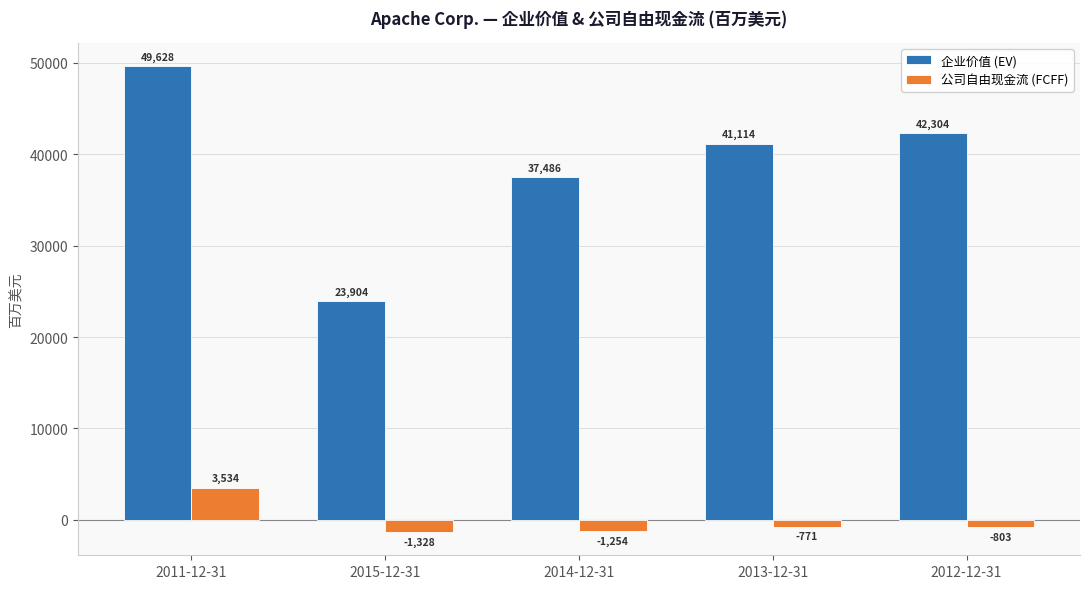

What is the spread (max minus min) of values at 2015-12-31?

25232